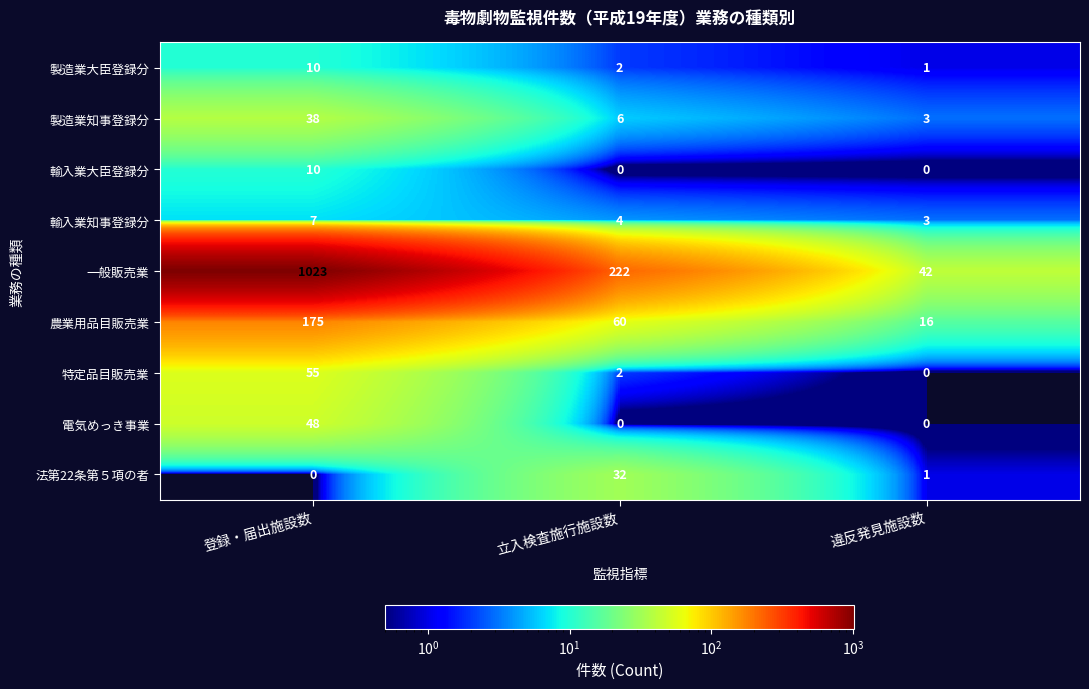

What is the average value of the 一般販売業 series?

429